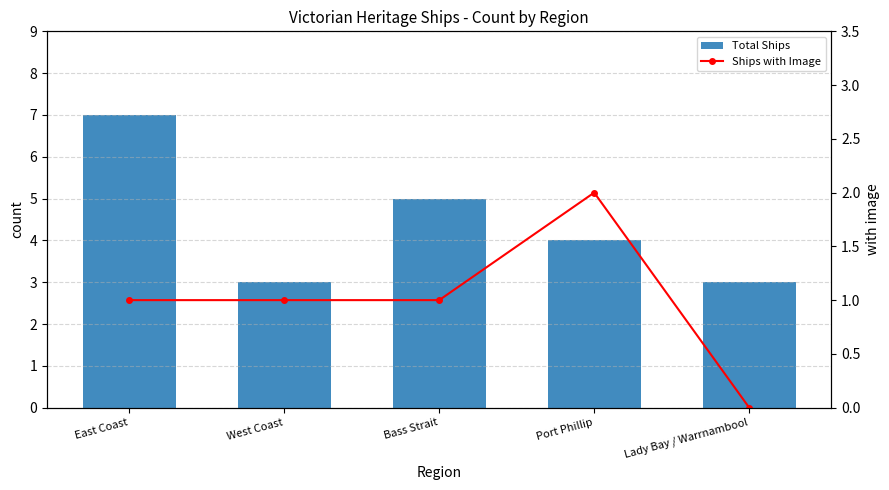

Reading right to left, list all the values displayed in this chart.

Total Ships: Lady Bay / Warrnambool=3	Port Phillip=4	Bass Strait=5	West Coast=3	East Coast=7
Ships with Image: Lady Bay / Warrnambool=0	Port Phillip=2	Bass Strait=1	West Coast=1	East Coast=1